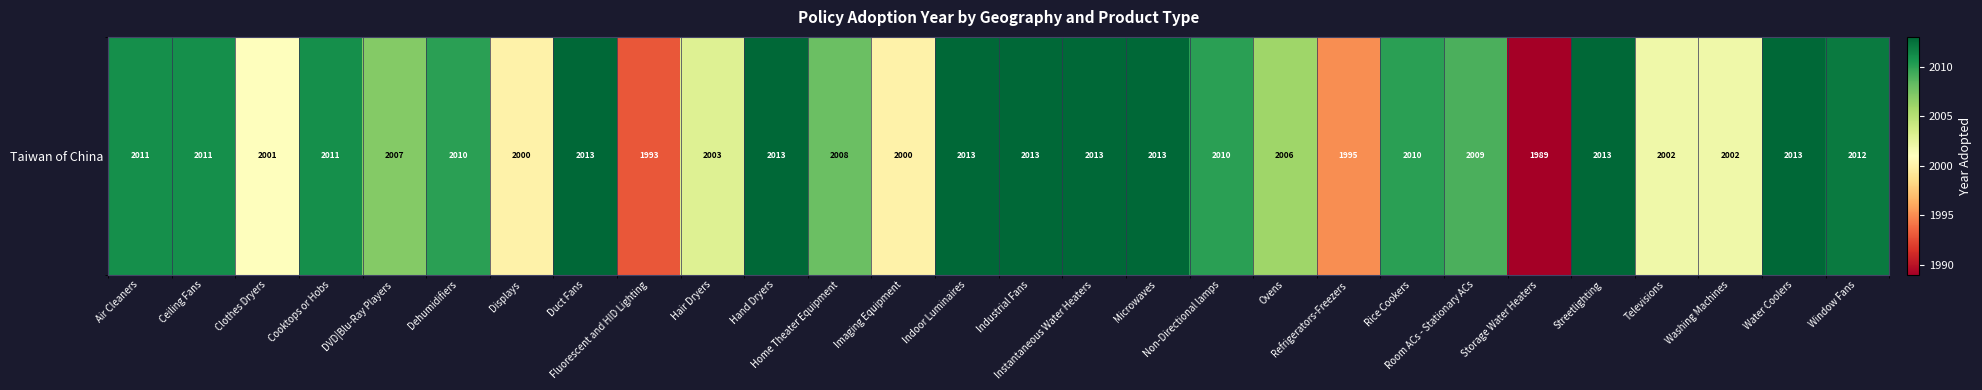

Between Displays and Clothes Dryers, which is larger?

Clothes Dryers